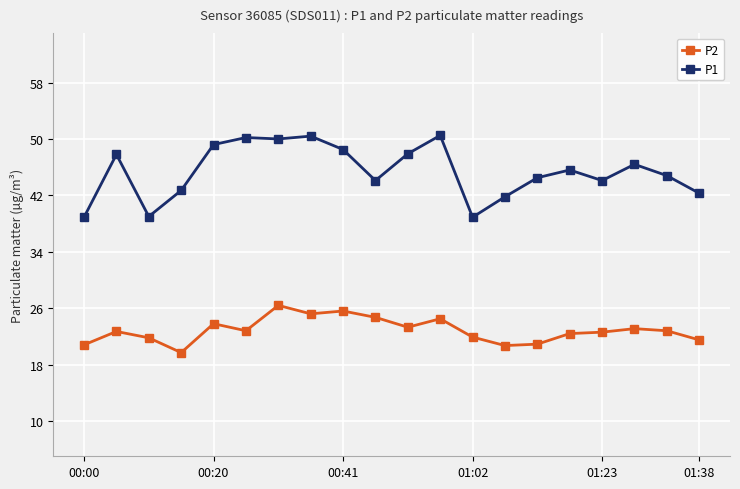

What is the minimum value for P2?

19.7